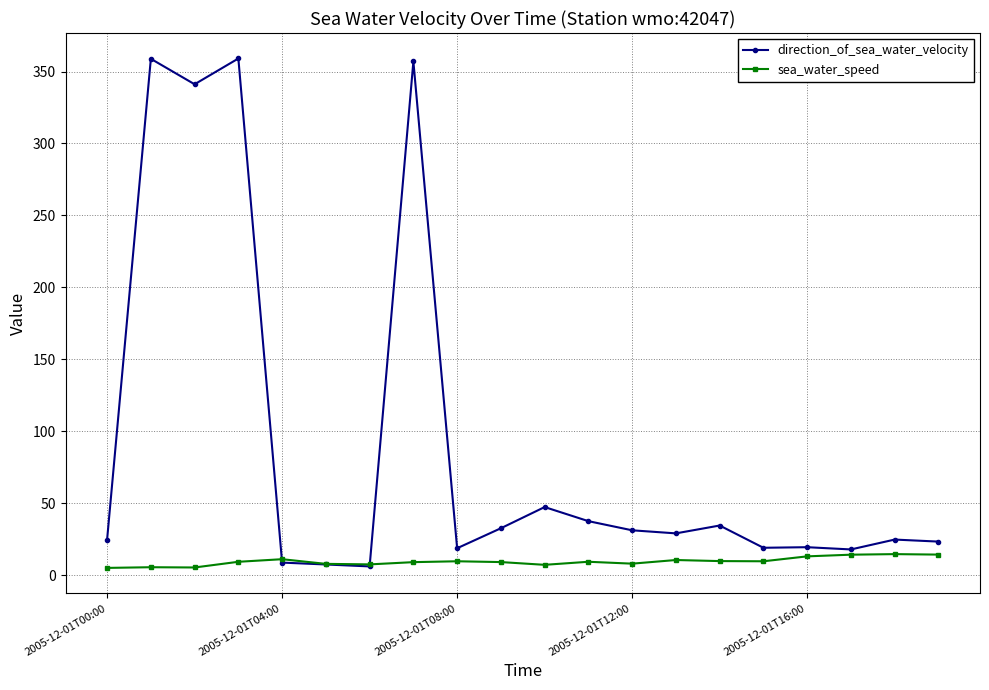

What is the difference between the second highest and second lowest values in the direction_of_sea_water_velocity series?

351.4